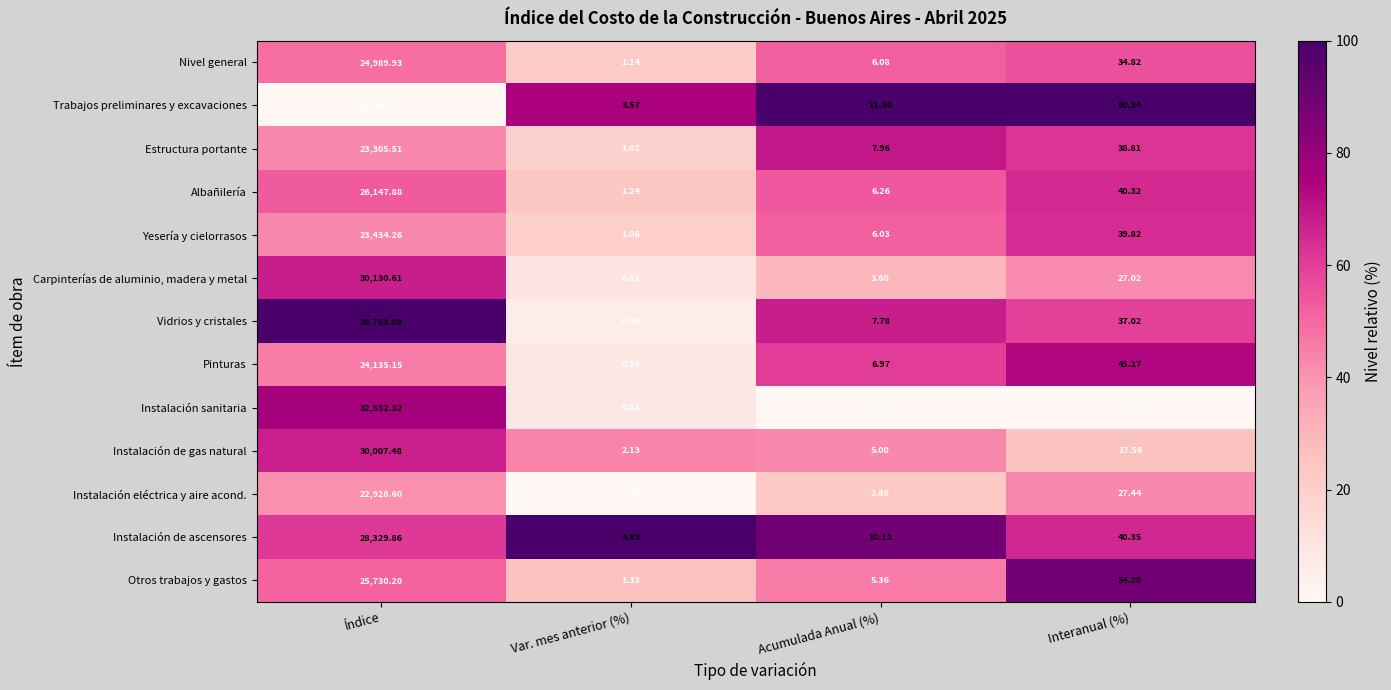

Where is Instalación de gas natural nearest to the value 15004?

Interanual (%)